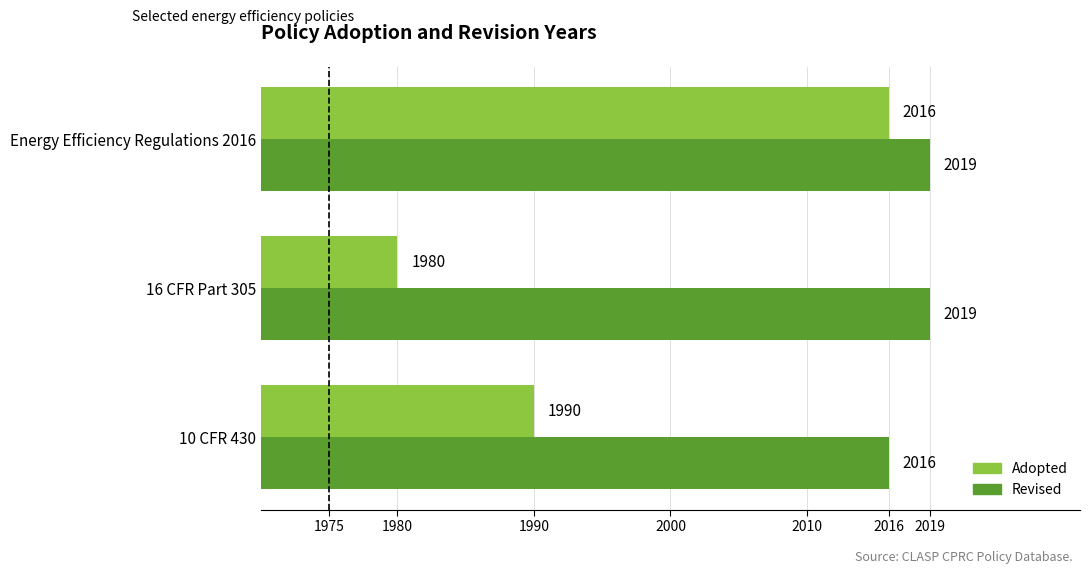

Which series has the widest spread of values?

Adopted